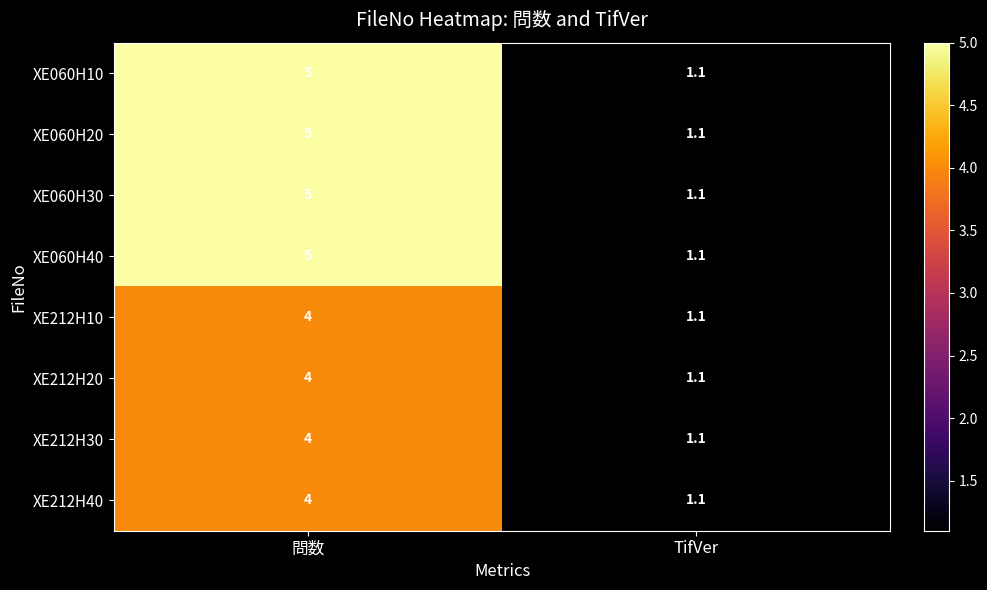

The XE212H20 series shows 1.1 at 問数. True or false?

False